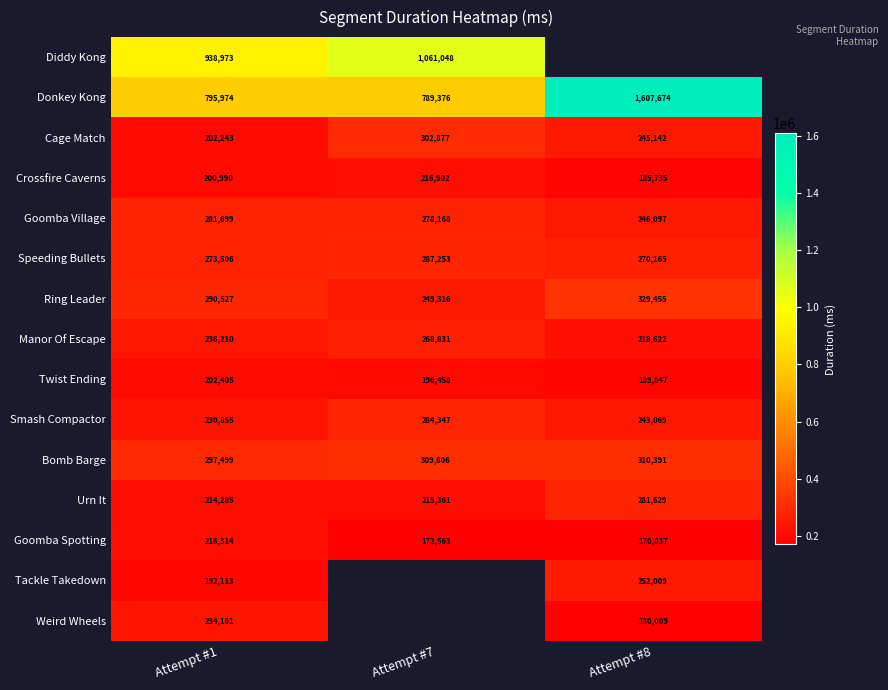

Is it true that Crossfire Caverns equals 185735 at Attempt #8?

True